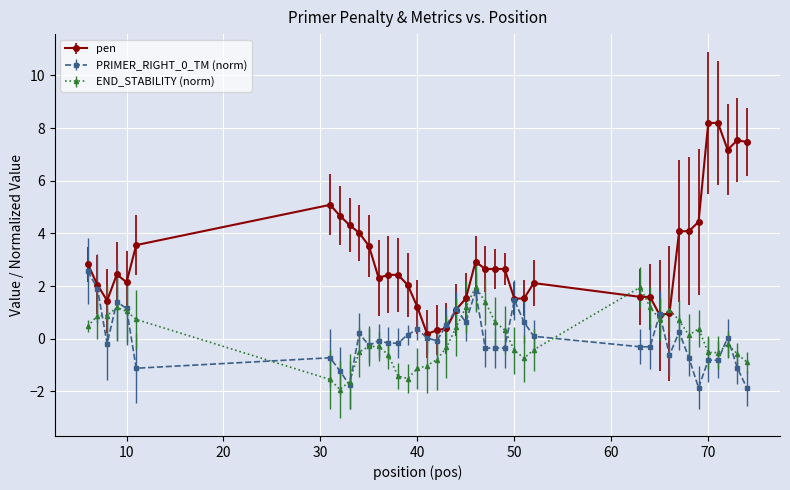

What is the smallest value displayed?

-1.9